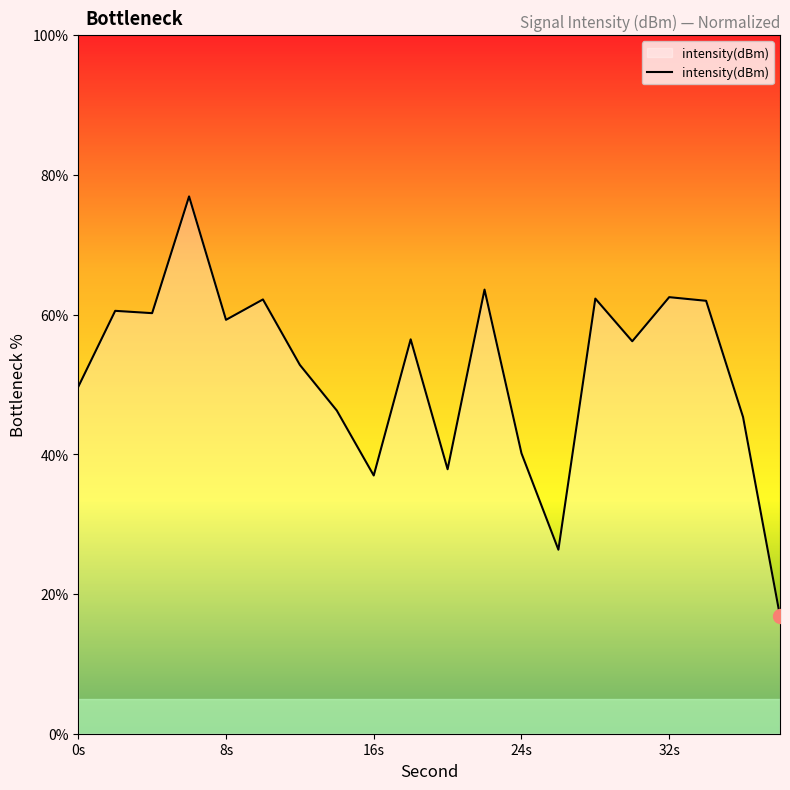

What is the difference between the maximum and minimum values?

60.1